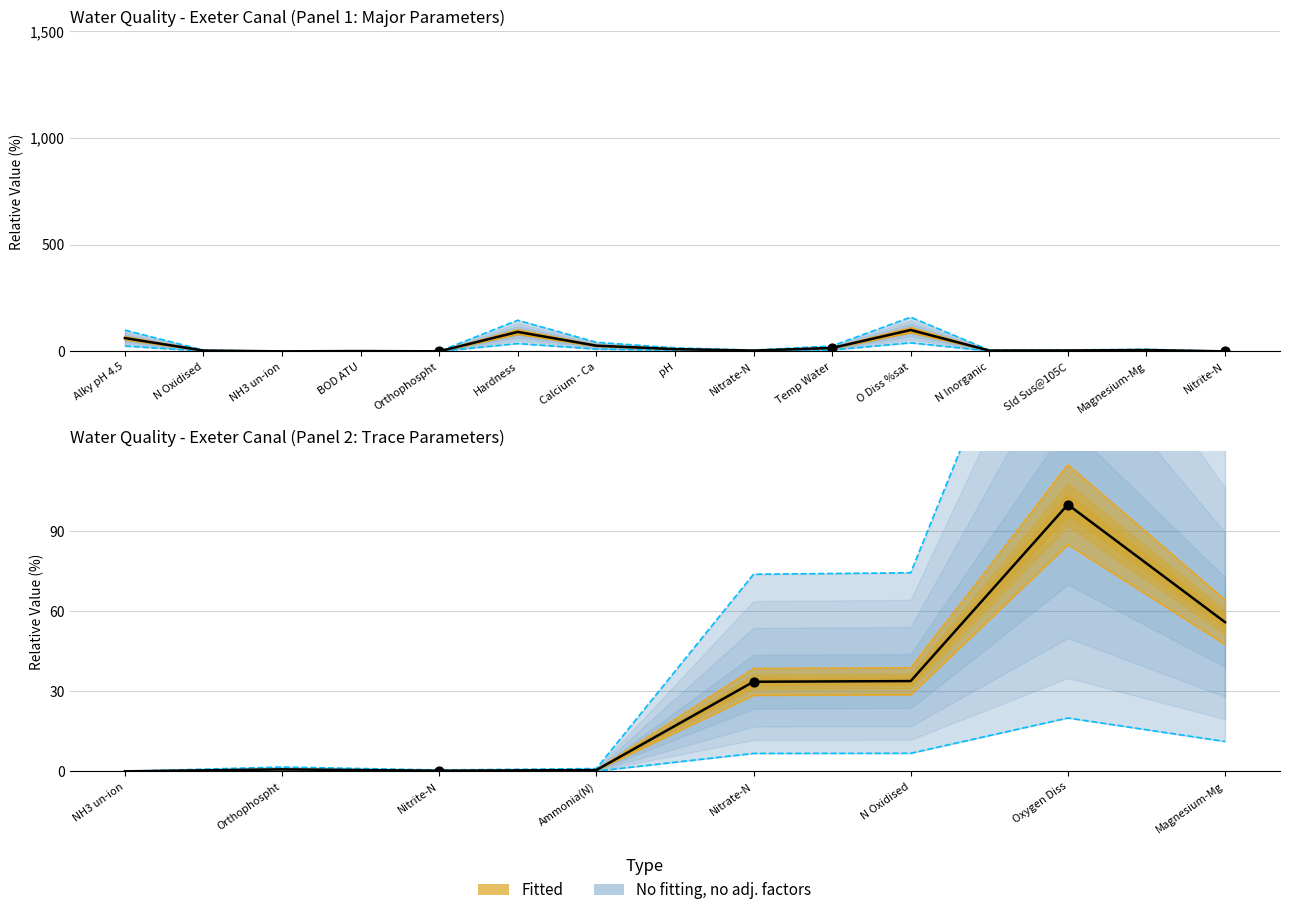

Which has a higher value, Oxygen Diss or Magnesium-Mg?

Oxygen Diss